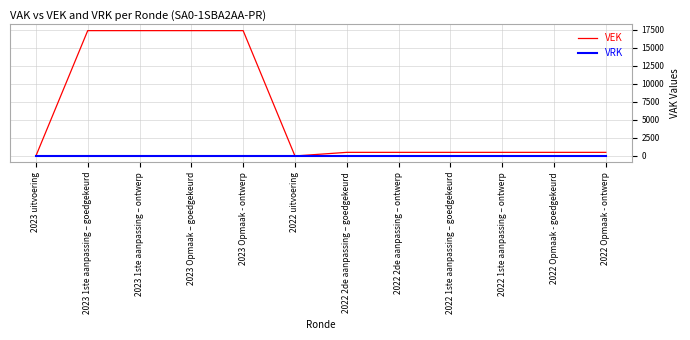

What is the total value across all series at 2022 2de aanpassing – ontwerp?

500